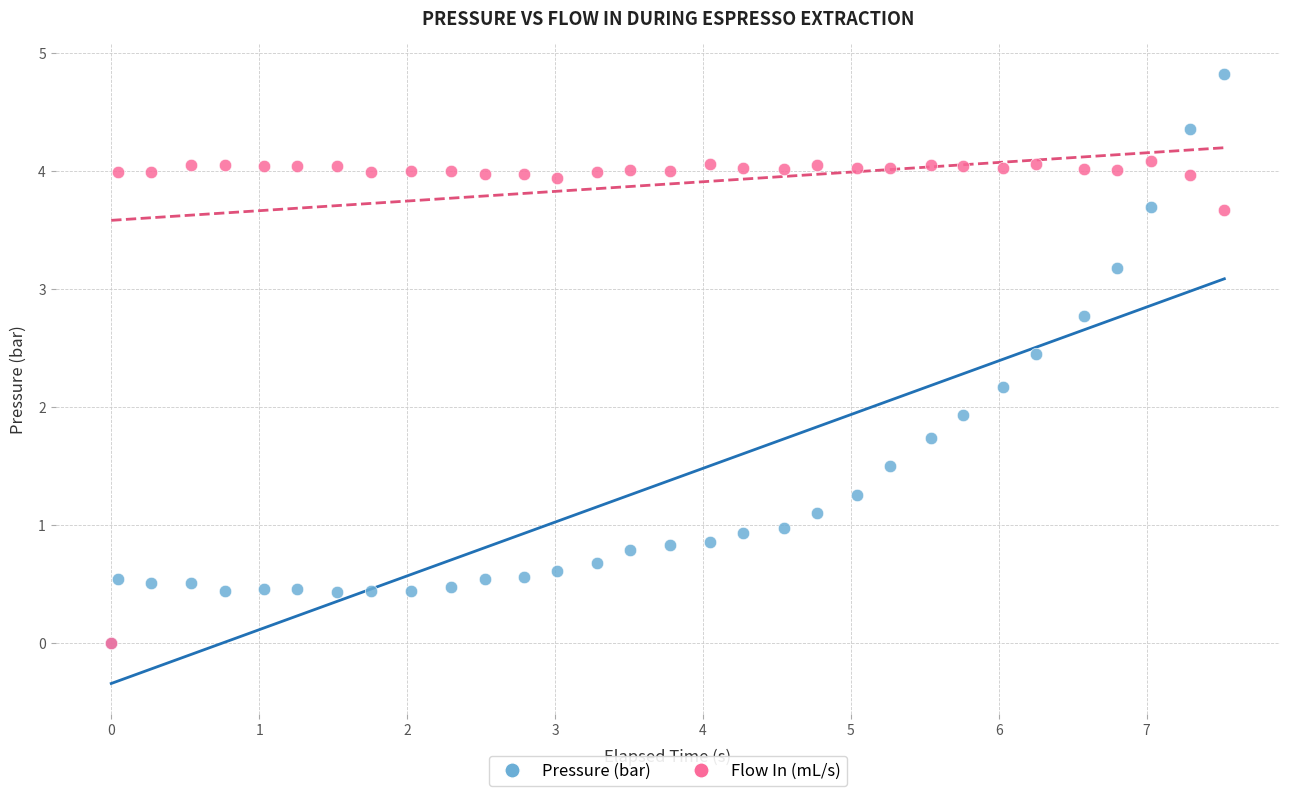

Which series has the widest spread of Y values?

Pressure (bar)